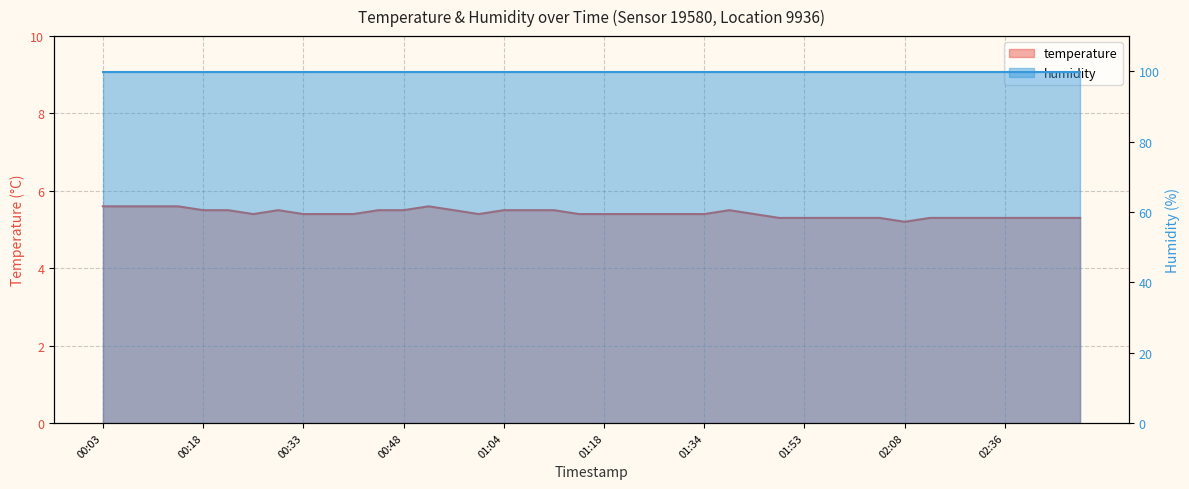

Reading left to right, extract all data points from this chart.

00:03=5.6	00:07=5.6	00:11=5.6	00:15=5.6	00:18=5.5	00:22=5.5	00:26=5.4	00:30=5.5	00:33=5.4	00:37=5.4	00:41=5.4	00:45=5.5	00:48=5.5	00:52=5.6	00:56=5.5	01:00=5.4	01:04=5.5	01:07=5.5	01:11=5.5	01:15=5.4	01:18=5.4	01:22=5.4	01:26=5.4	01:30=5.4	01:34=5.4	01:37=5.5	01:41=5.4	01:49=5.3	01:53=5.3	01:57=5.3	02:00=5.3	02:04=5.3	02:08=5.2	02:12=5.3	02:16=5.3	02:32=5.3	02:36=5.3	02:40=5.3	02:44=5.3	02:48=5.3